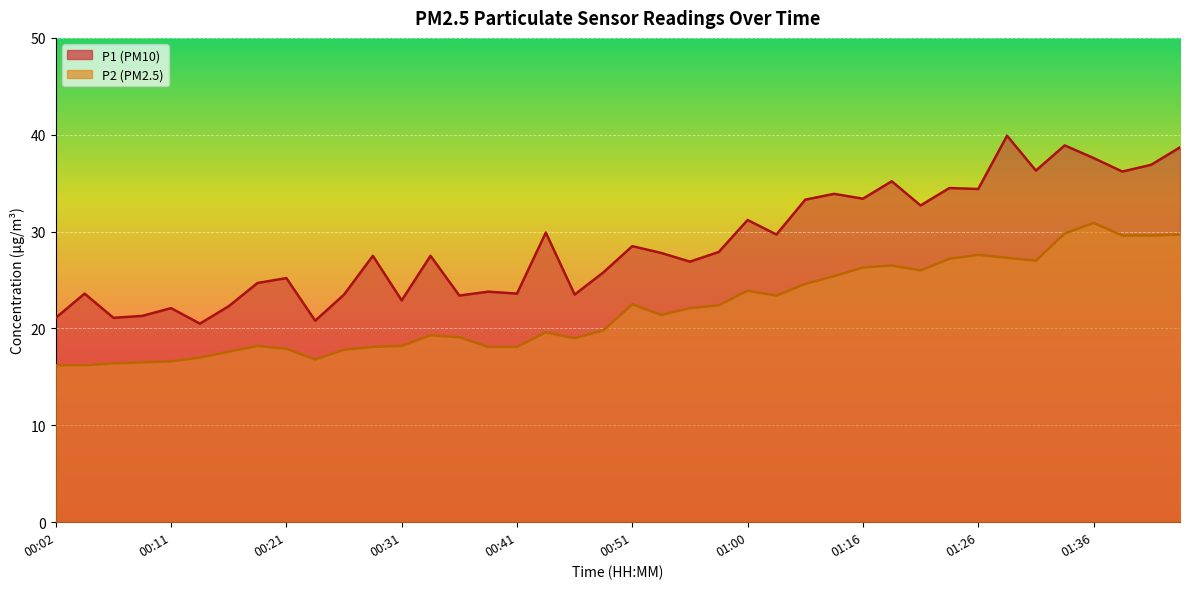

Which has a higher value, 00:43 or 00:04?

00:43